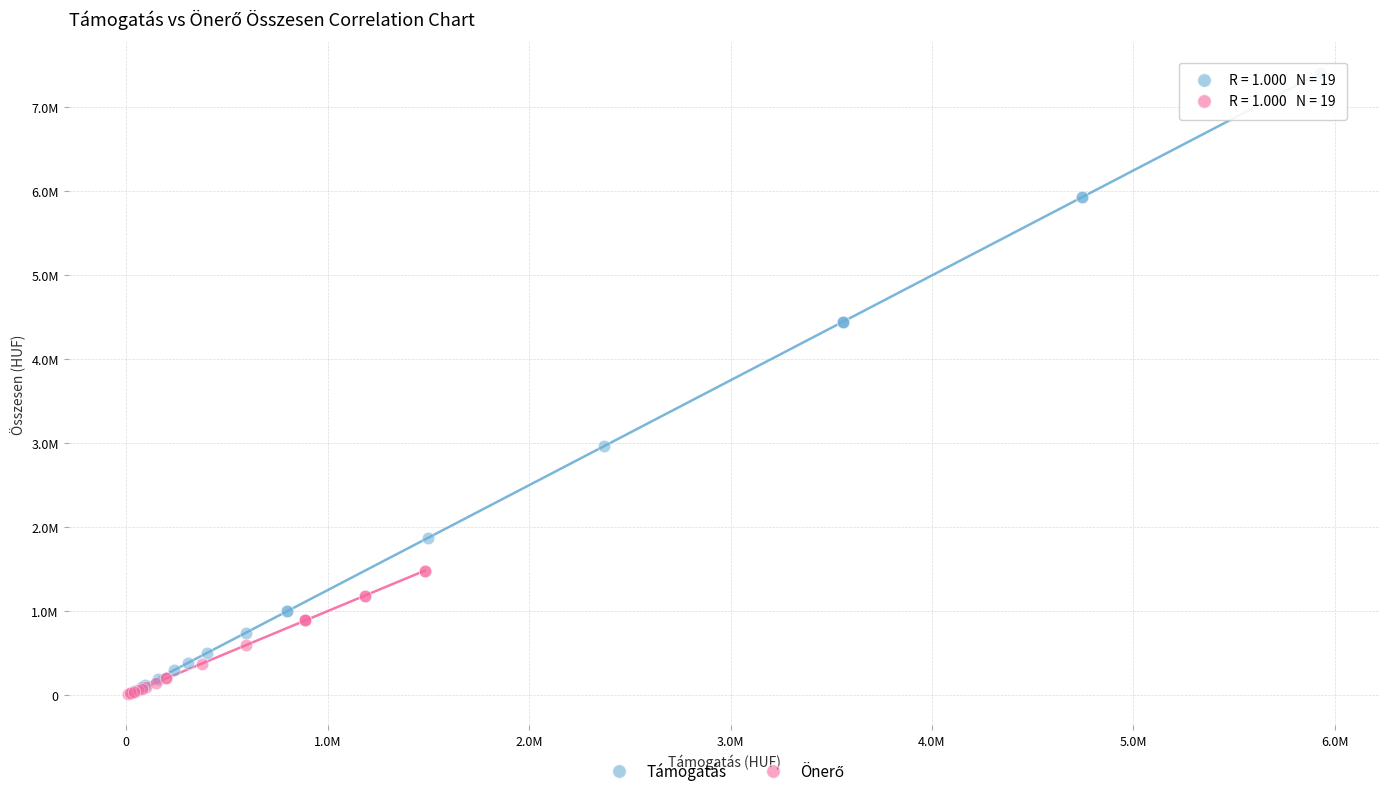

Which series has the largest Y range (max minus min)?

Támogatás